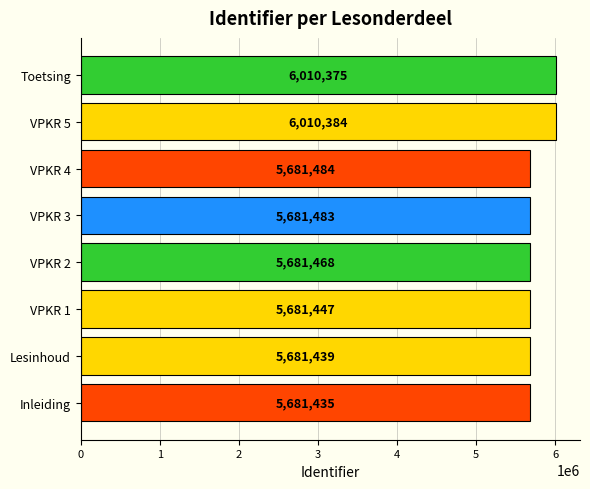

List the labels in order of value, smallest first.

Inleiding, Lesinhoud, VPKR 1, VPKR 2, VPKR 3, VPKR 4, Toetsing, VPKR 5